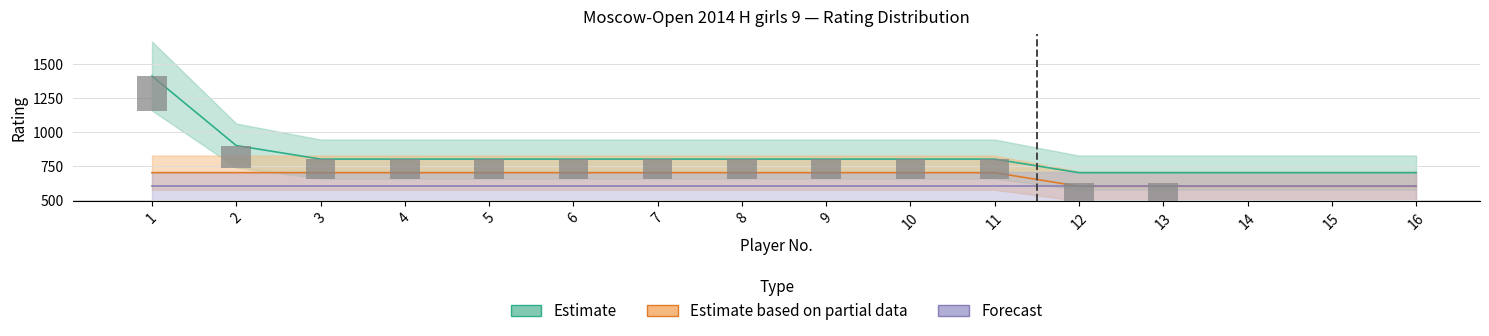

Which category has the lowest value in the Estimate based on partial data series?

12